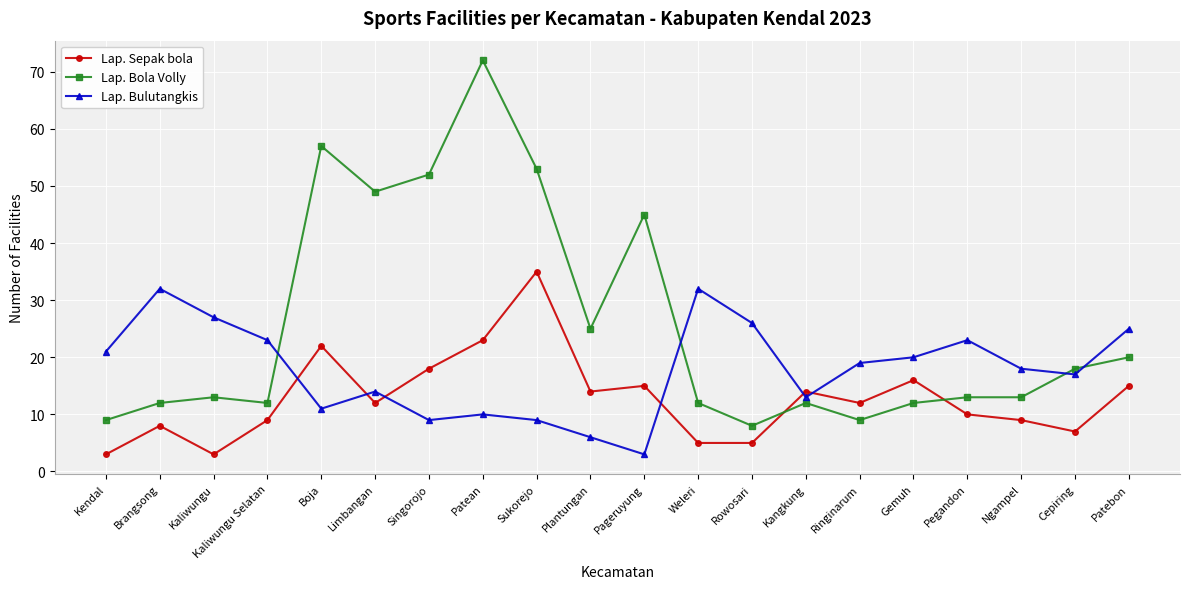

How many times do Lap. Bulutangkis and Lap. Sepak bola cross each other?

6